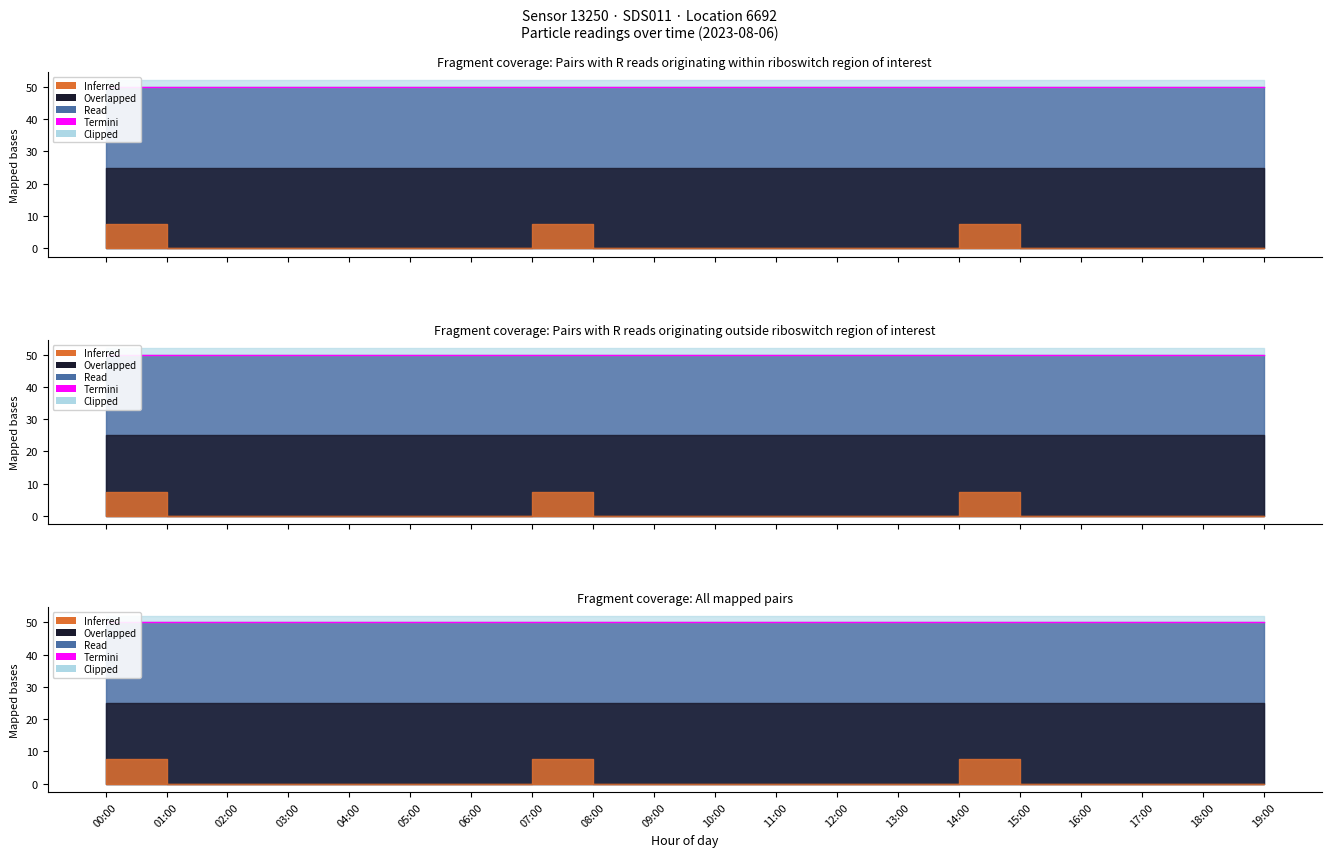

What is the label of the 20th point from the left?

19:00